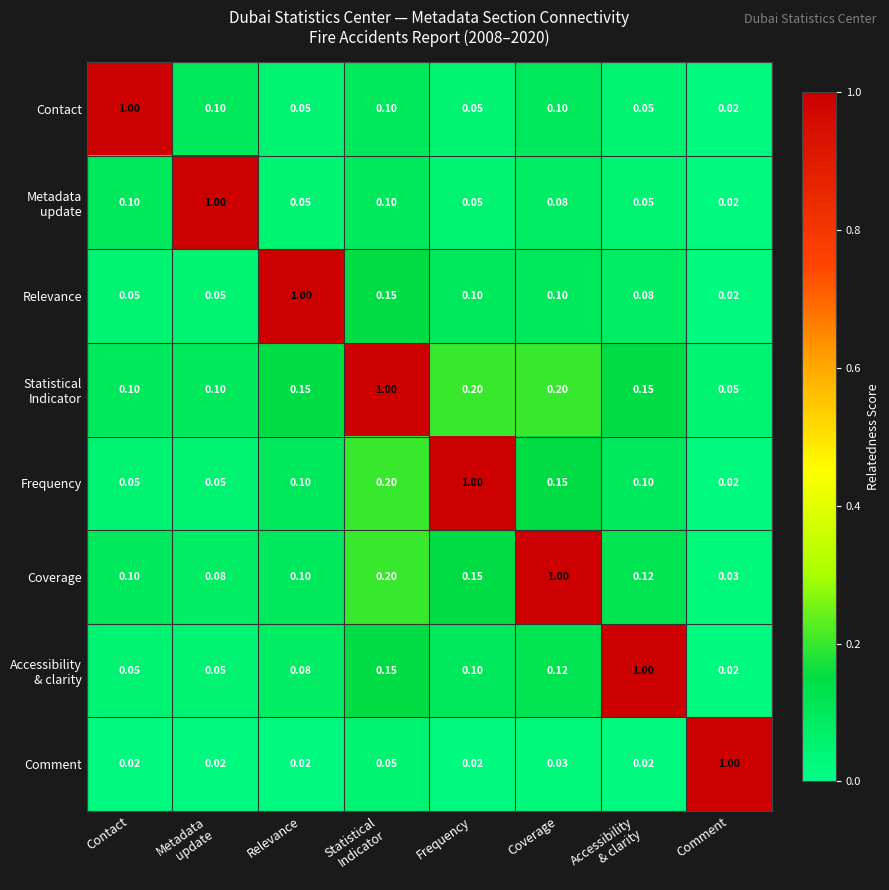

At which label does Contact reach its minimum?

Comment